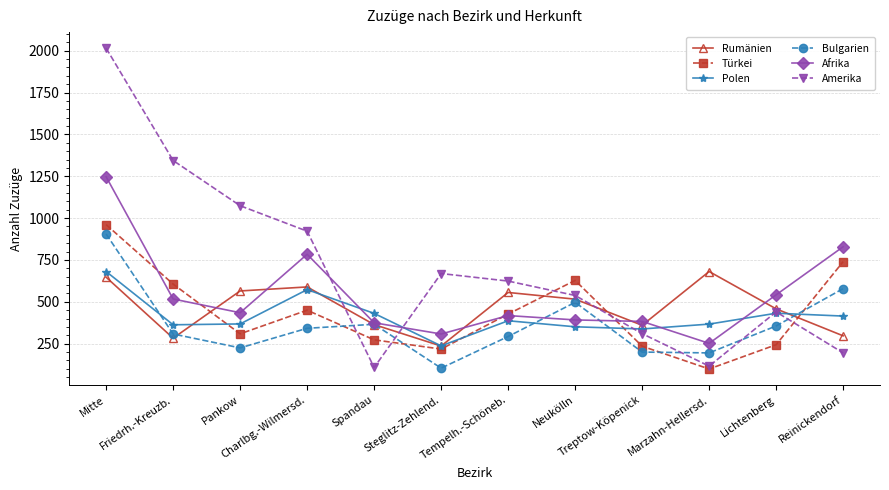

Is this an area chart (filled region under the line)?

No